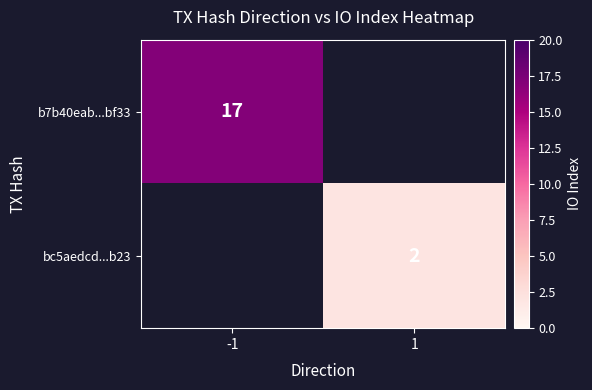

True or false: bc5aedcd...b23 has a value of 2 at 1.

True